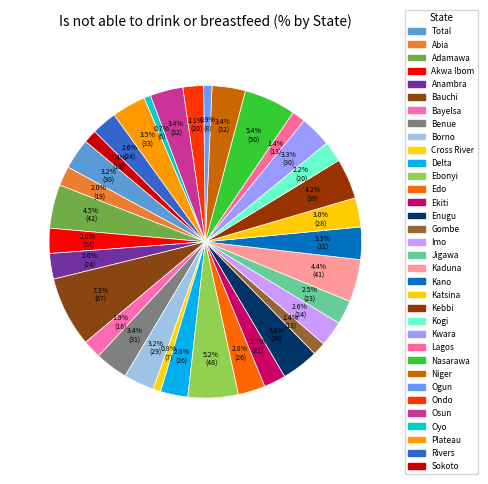

Count the number of slices in the pie.

34